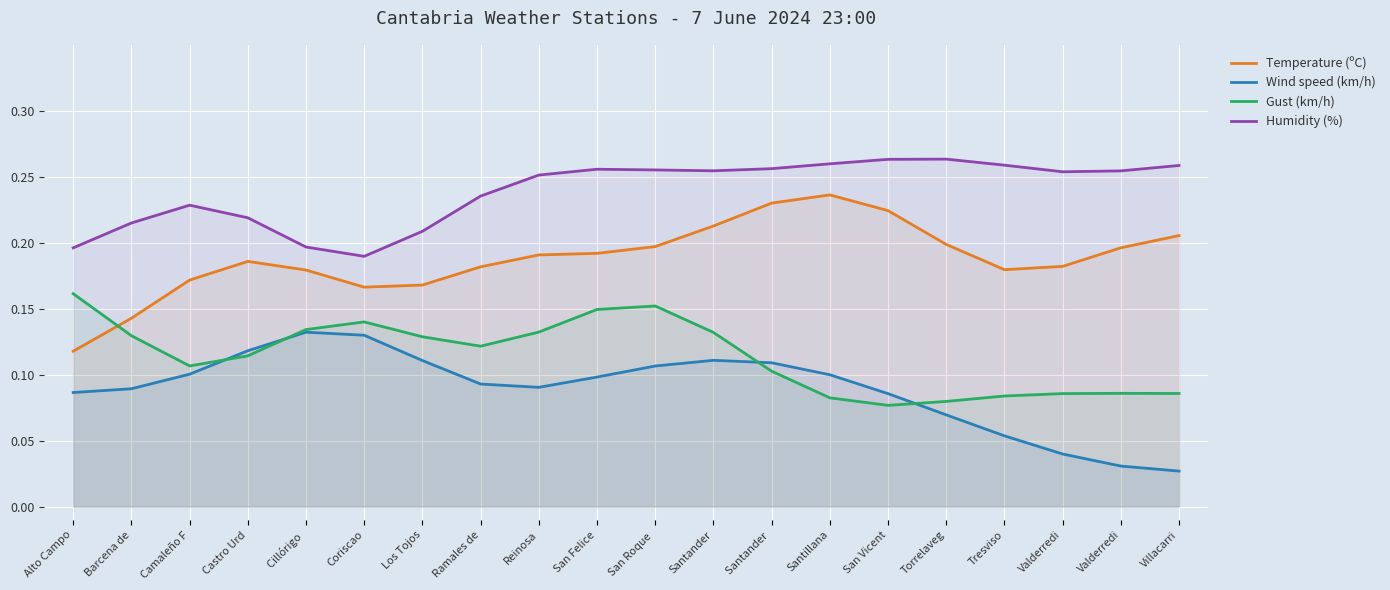

Where is the first local minimum for Temperature (ºC)?

Coriscao